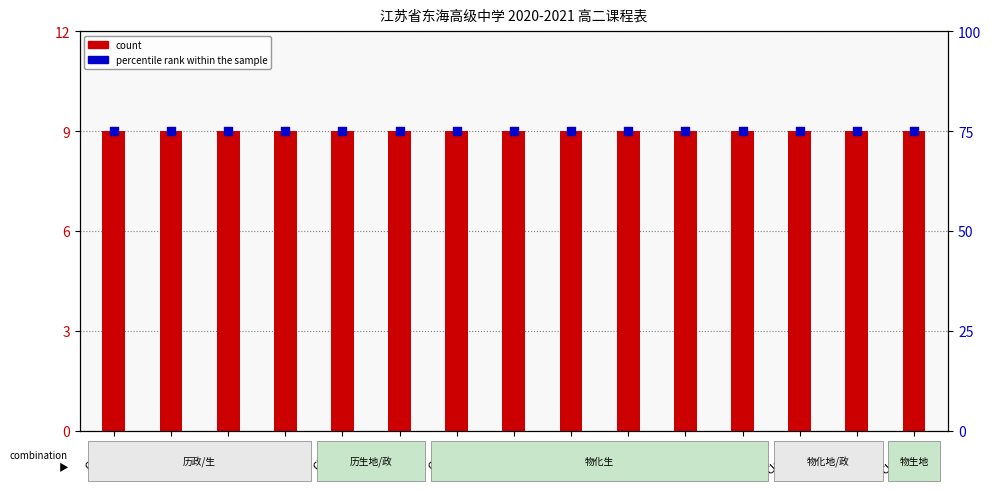

Which series has the widest spread of Y values?

count